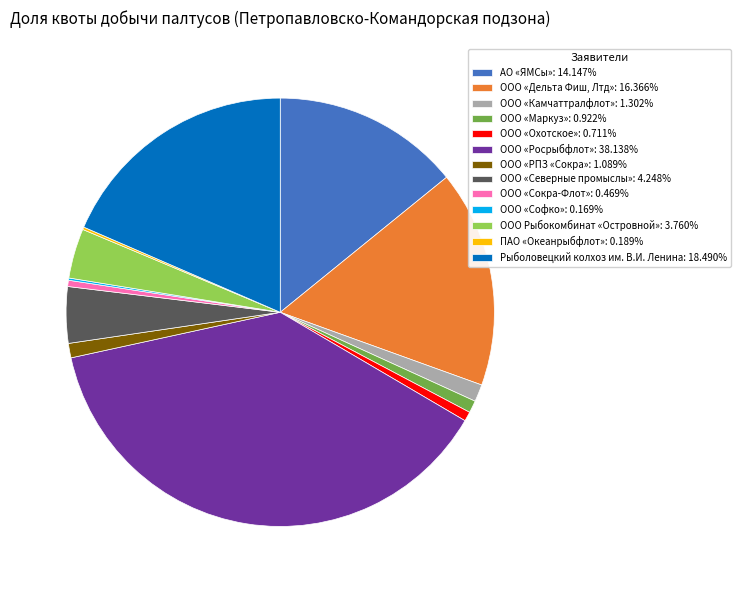

Which slice is the largest?

ООО «Росрыбфлот»